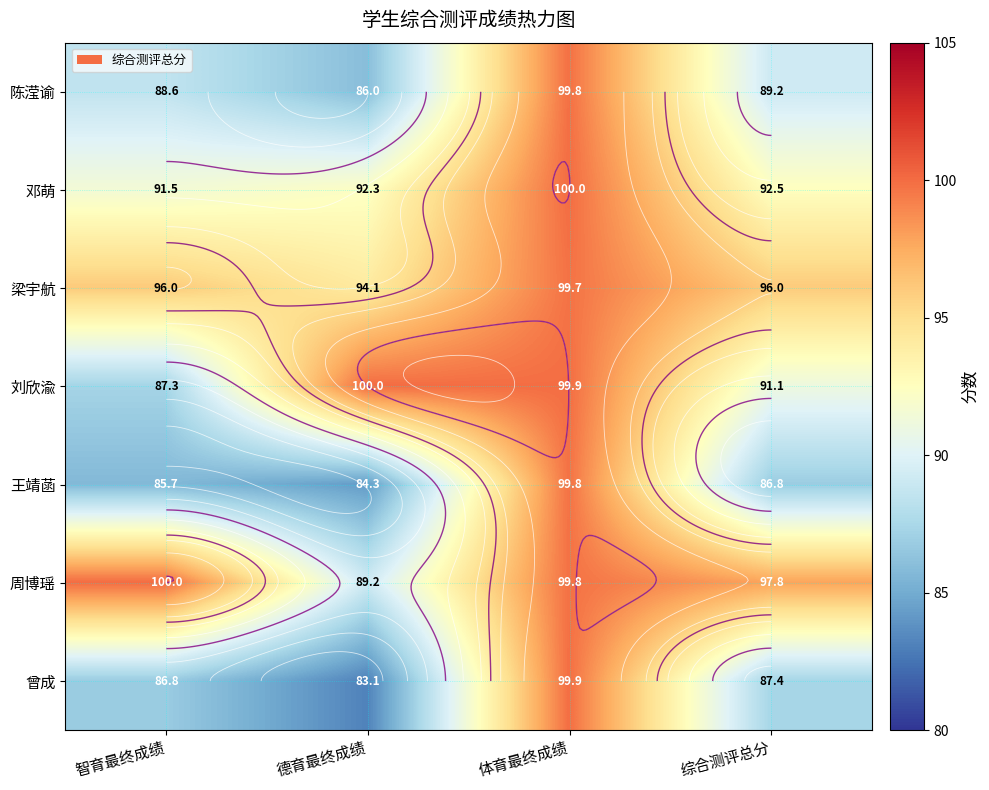

How many data points in 刘欣渝 are above 99?

2